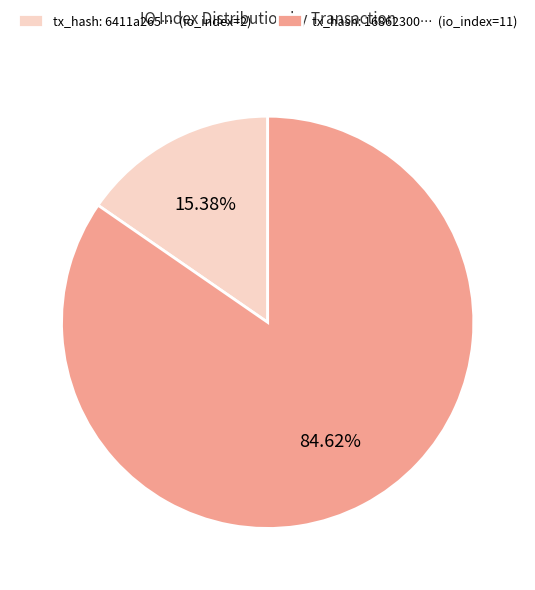

Rank the categories by value from lowest to highest.

tx_hash: 6411a265… (io_index=2), tx_hash: 16862300… (io_index=11)